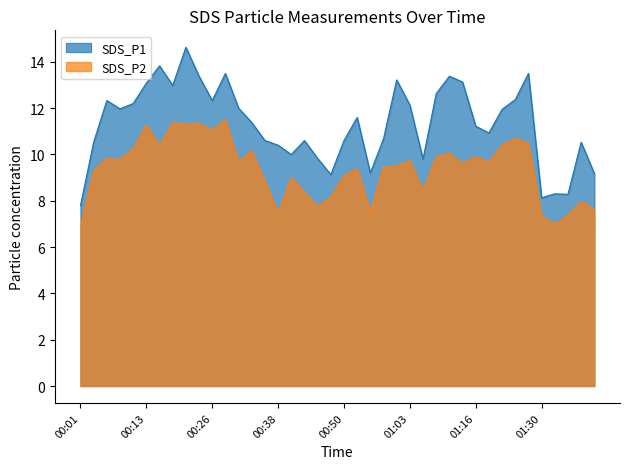

Reading left to right, list all the values displayed in this chart.

SDS_P1: 00:01=7.8	00:04=10.5	00:06=12.3	00:08=12.0	00:11=12.2	00:13=13.1	00:16=13.8	00:18=13.0	00:21=14.6	00:23=13.4	00:26=12.3	00:28=13.5	00:30=12.0	00:33=11.4	00:35=10.6	00:38=10.4	00:40=10.0	00:43=10.6	00:45=9.8	00:48=9.1	00:50=10.6	00:53=11.6	00:56=9.2	00:58=10.7	01:00=13.2	01:03=12.1	01:06=9.8	01:08=12.6	01:11=13.4	01:14=13.1	01:16=11.2	01:19=10.9	01:22=11.9	01:24=12.4	01:27=13.5	01:30=8.1	01:33=8.3	01:35=8.3	01:38=10.5	01:41=9.2
SDS_P2: 00:01=6.9	00:04=9.3	00:06=9.8	00:08=9.8	00:11=10.2	00:13=11.3	00:16=10.4	00:18=11.4	00:21=11.3	00:23=11.3	00:26=11.1	00:28=11.5	00:30=9.7	00:33=10.2	00:35=8.8	00:38=7.5	00:40=9.0	00:43=8.4	00:45=7.8	00:48=8.2	00:50=9.1	00:53=9.4	00:56=7.5	00:58=9.4	01:00=9.5	01:03=9.7	01:06=8.4	01:08=9.9	01:11=10.1	01:14=9.6	01:16=9.9	01:19=9.7	01:22=10.4	01:24=10.7	01:27=10.5	01:30=7.3	01:33=7.0	01:35=7.4	01:38=8.0	01:41=7.7